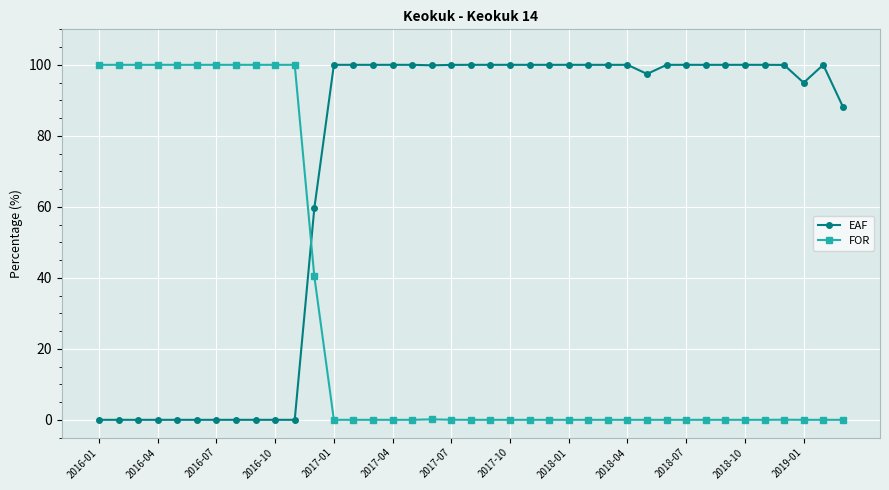

Rank the series by their average value, from lowest to highest.

FOR, EAF